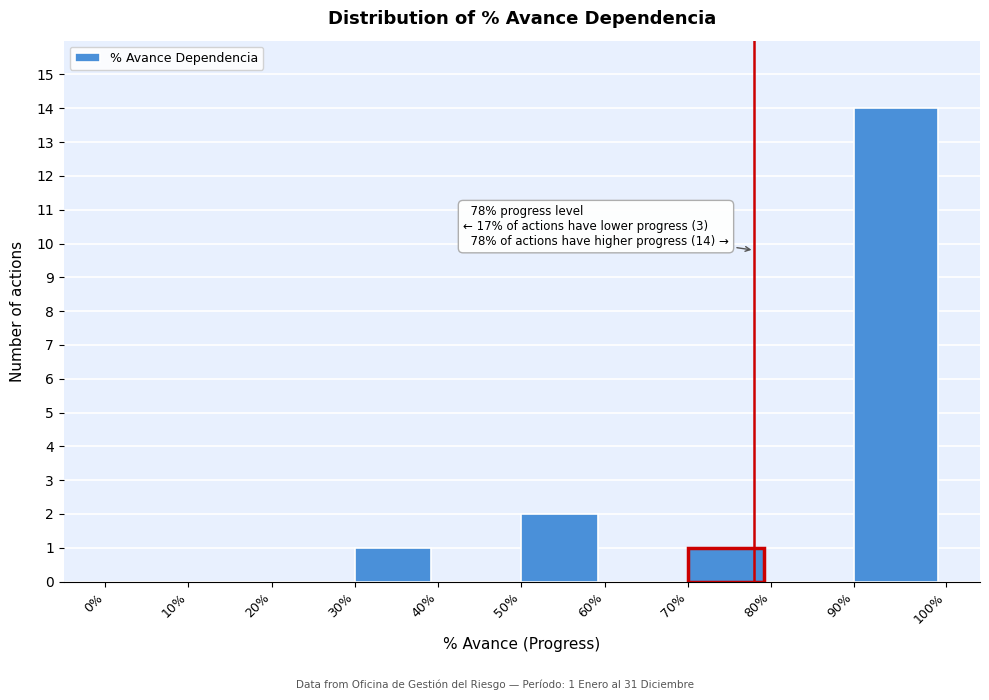

Reading left to right, what are all the values shown in this chart?

0%=0	10%=0	20%=0	30%=1	40%=0	50%=2	60%=0	70%=1	80%=0	90%=14